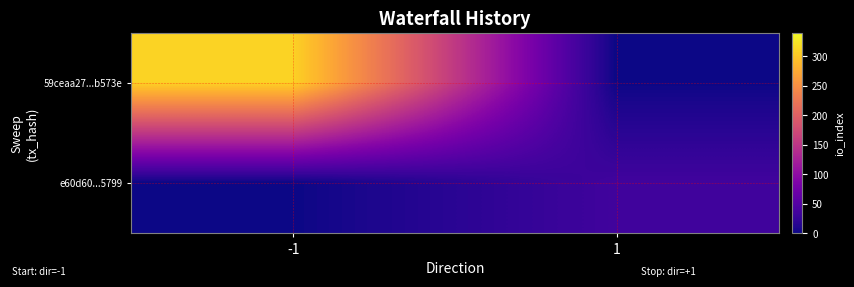

What is the spread (max minus min) of values at 1?

34